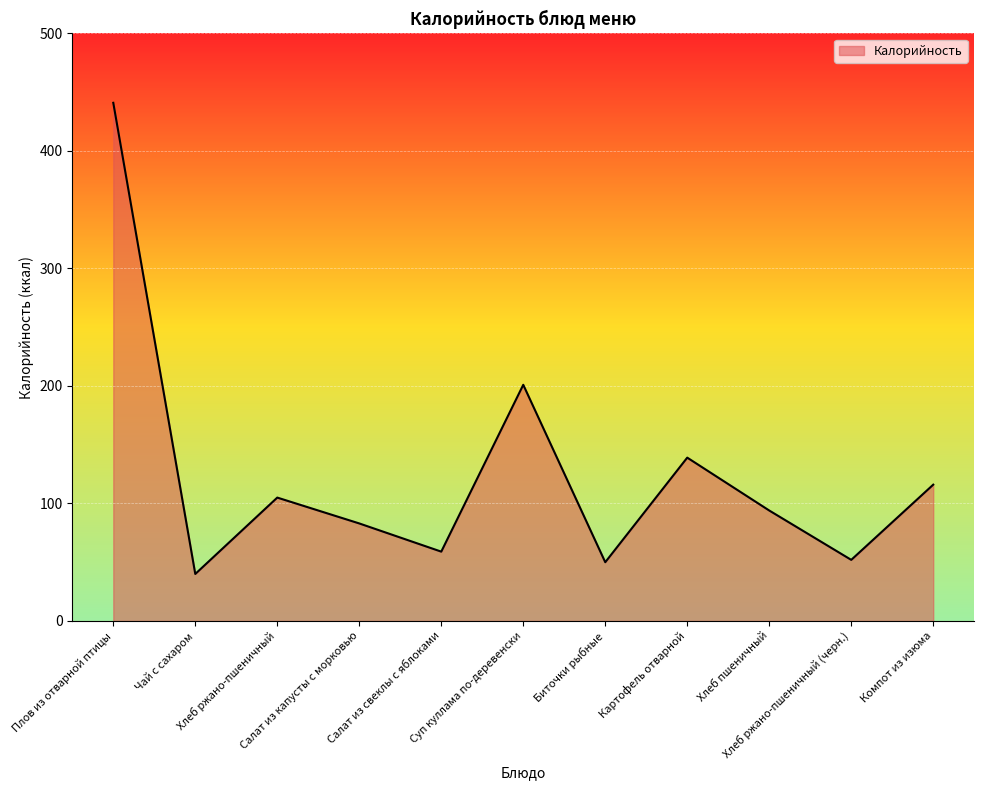

How many lines are shown in the chart?

1